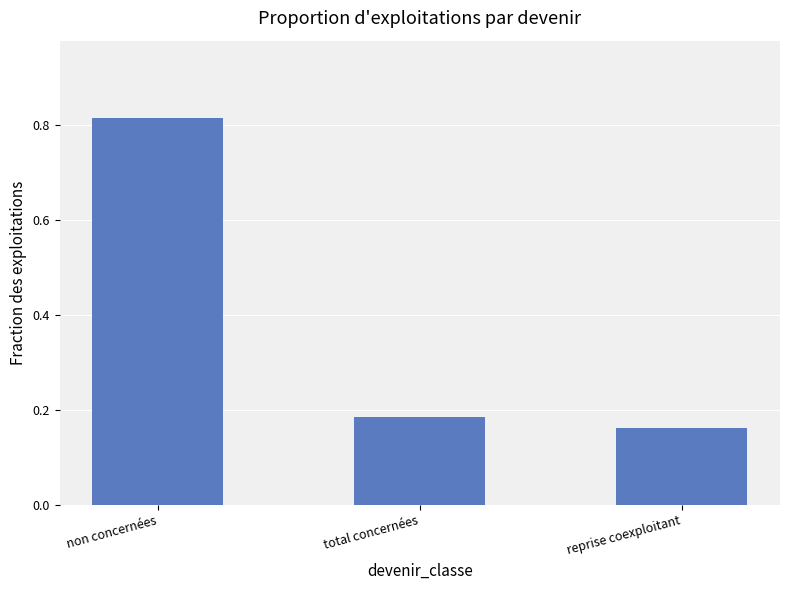

The chart shows a value of 0.1 at total concernées. True or false?

False